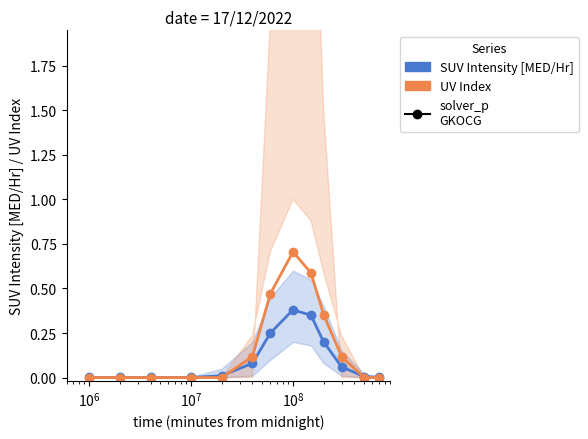

How many values in the UV Index (scaled) series exceed 0?

6